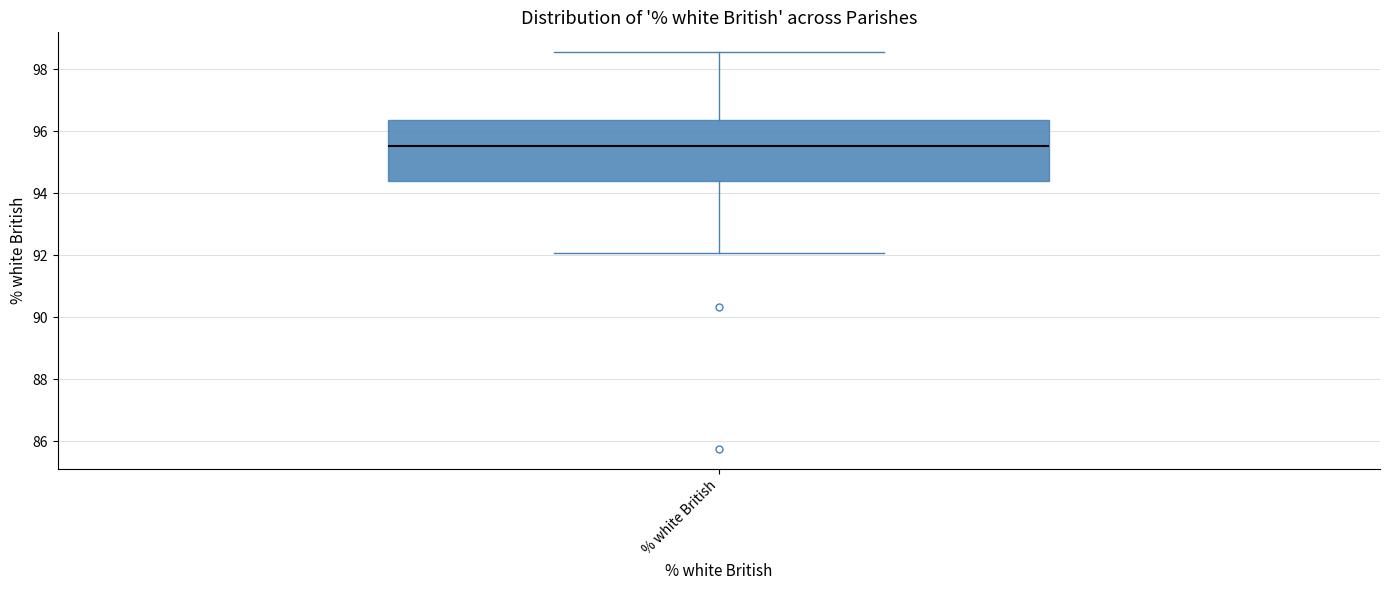

Transcribe this box plot: give where the median line is, the range the box spans, and where the two whiskers end, as read against the y-axis. The values are not printed on the chart, so give them approximately, as read against the axis.

median 95.6, box 94.4 to 96.4, whiskers 92.0 to 98.6